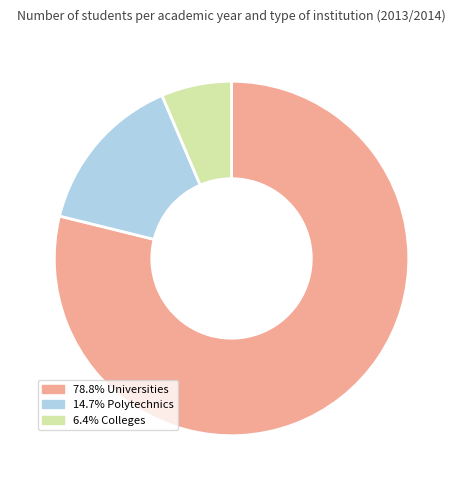

Is there a majority slice in this chart?

Yes